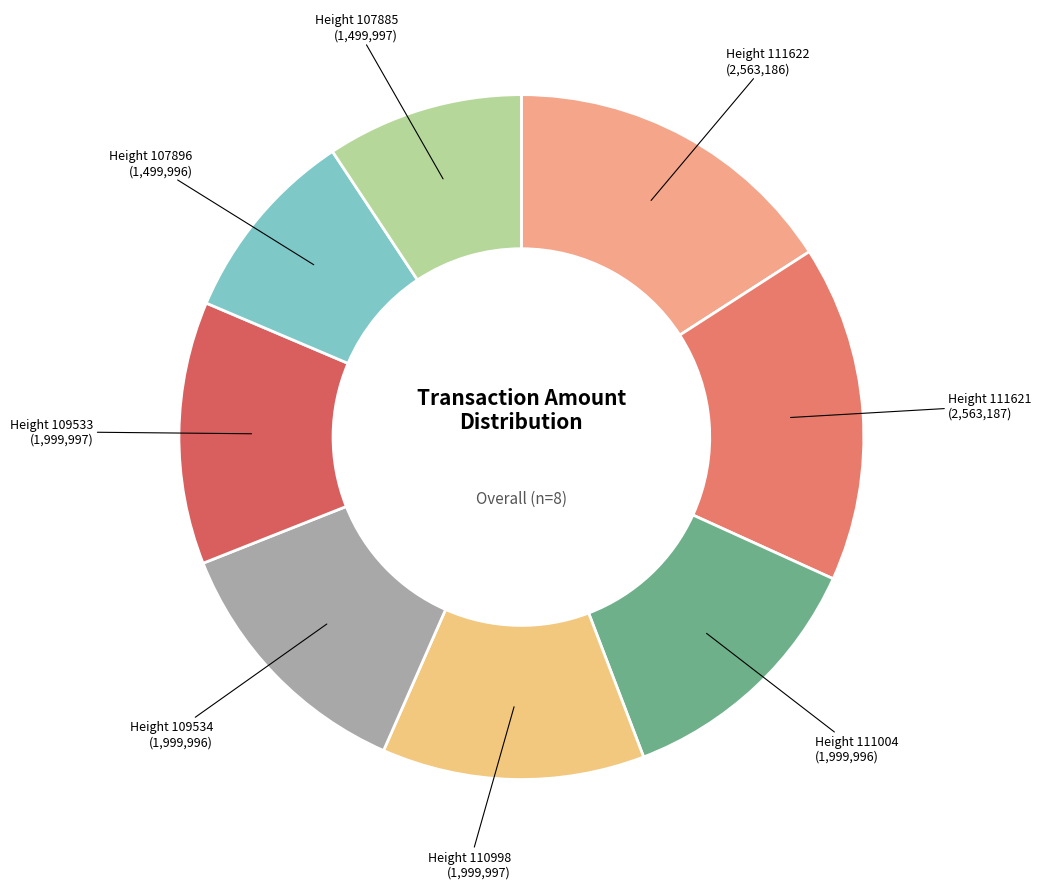

Count the number of slices in the pie.

8